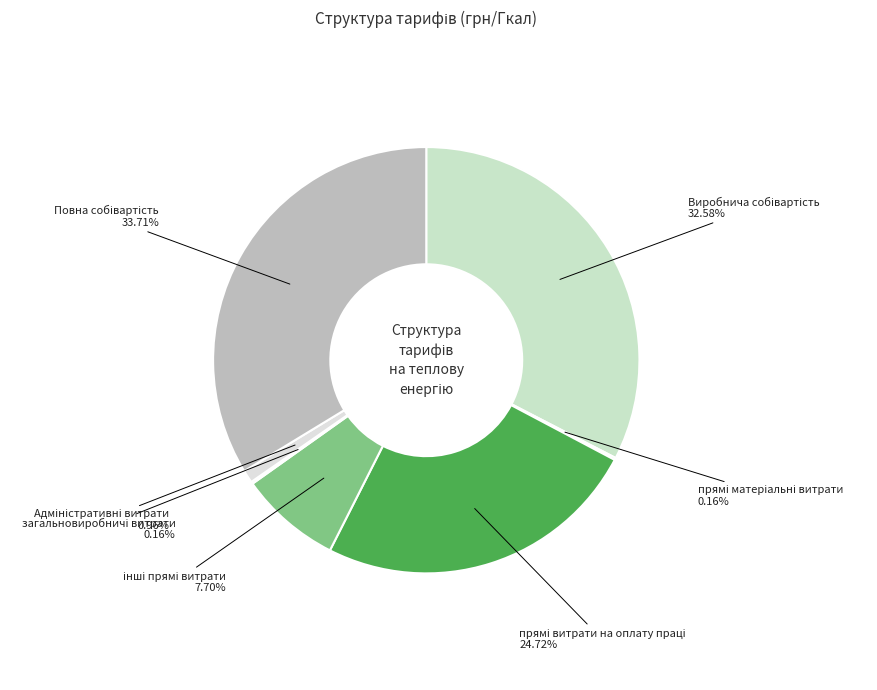

Count the number of slices in the pie.

7